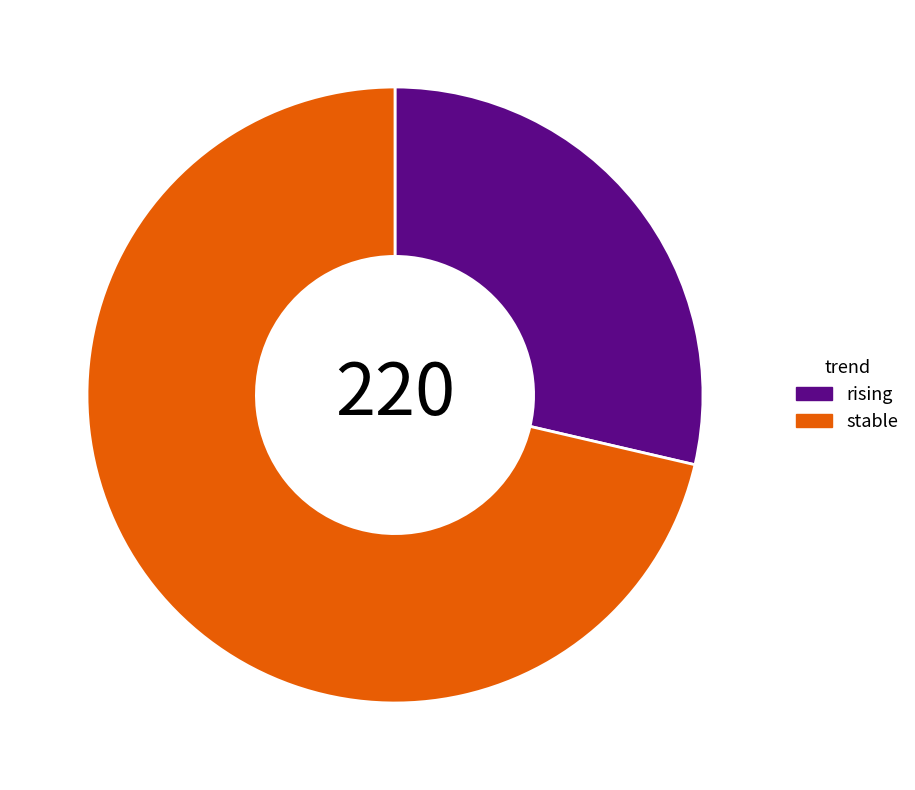

Is there any slice that represents more than half of the pie?

Yes